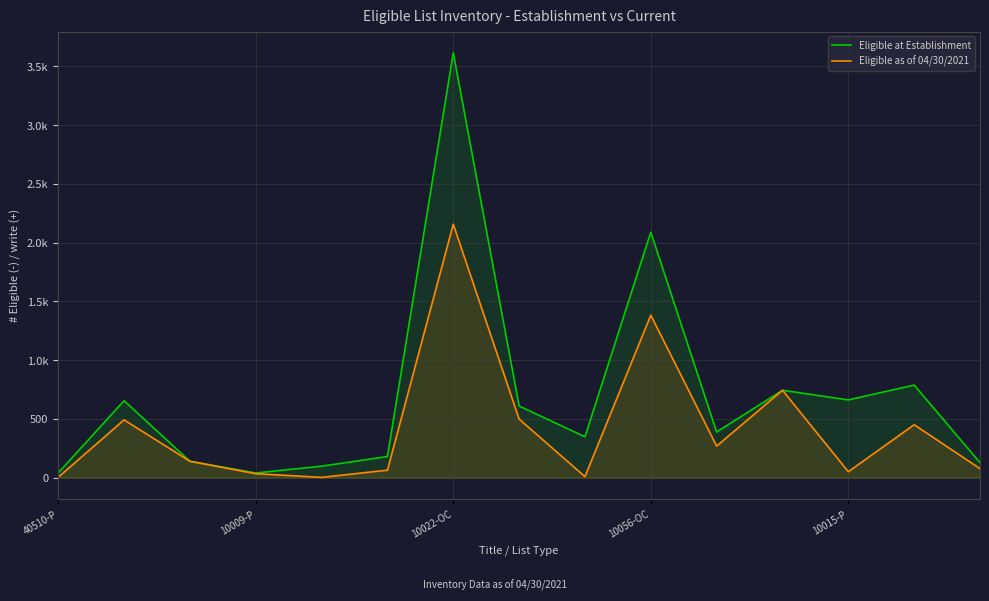

True or false: Eligible as of 04/30/2021 and Eligible at Establishment cross at least once.

False